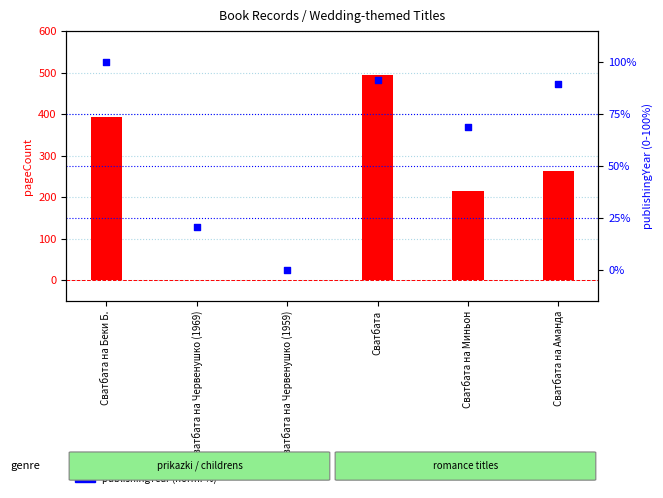

At which category is the sum across all series the highest?

Сватбата